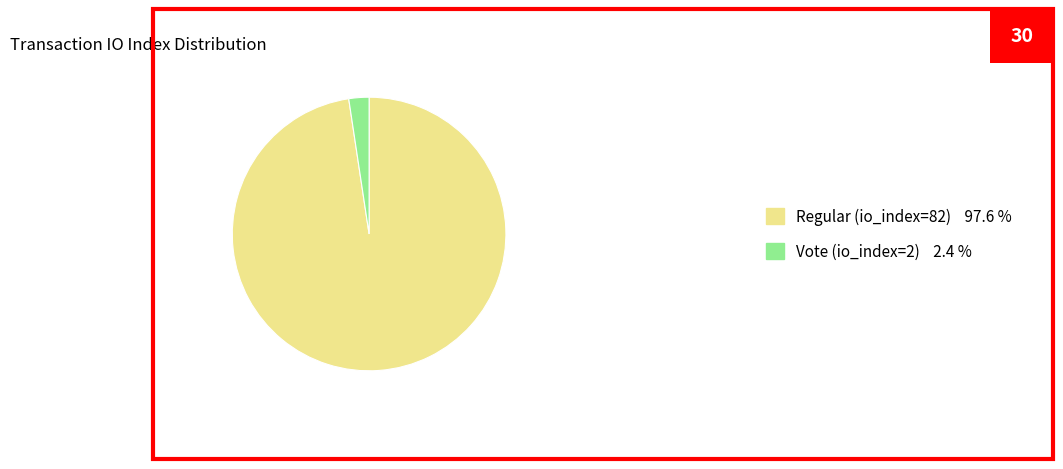

Between Regular (io_index=82) 97.6 % and Vote (io_index=2) 2.4 %, which is larger?

Regular (io_index=82) 97.6 %